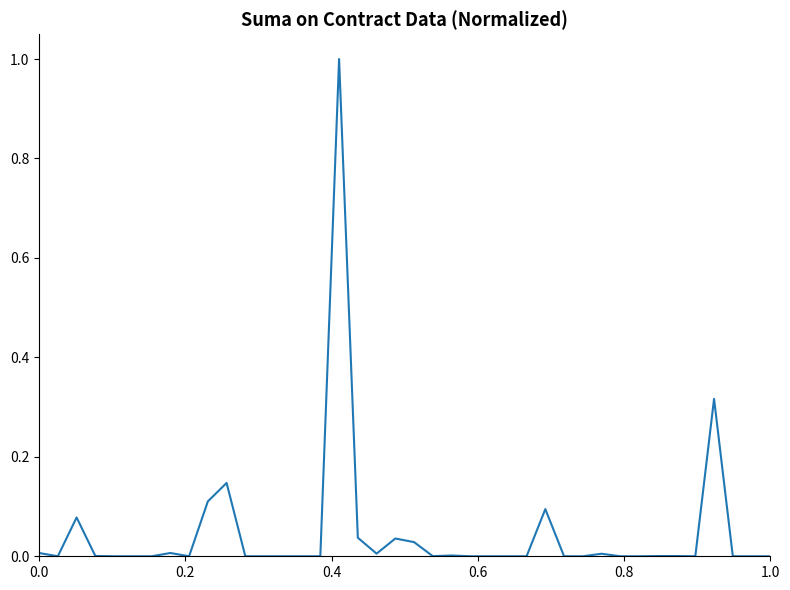

What is the difference between the maximum and minimum values?

1.0